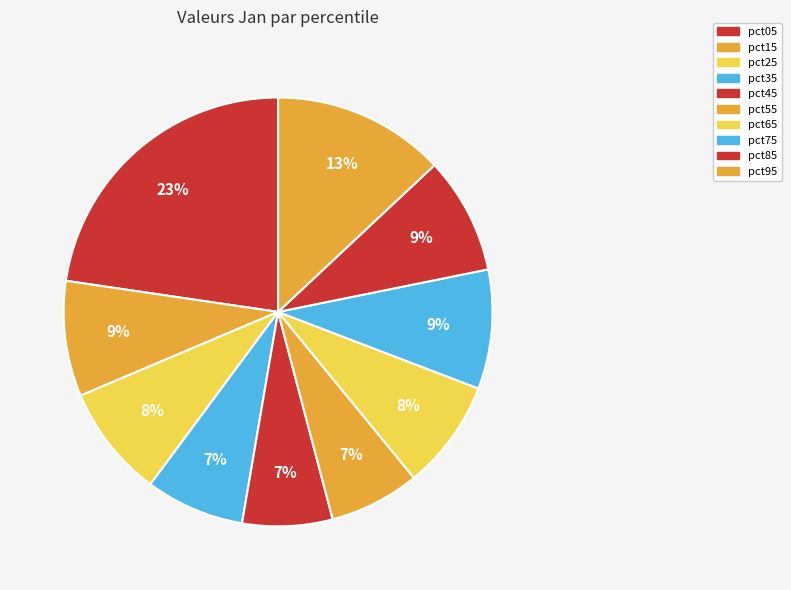

How many slices are in this pie chart?

10